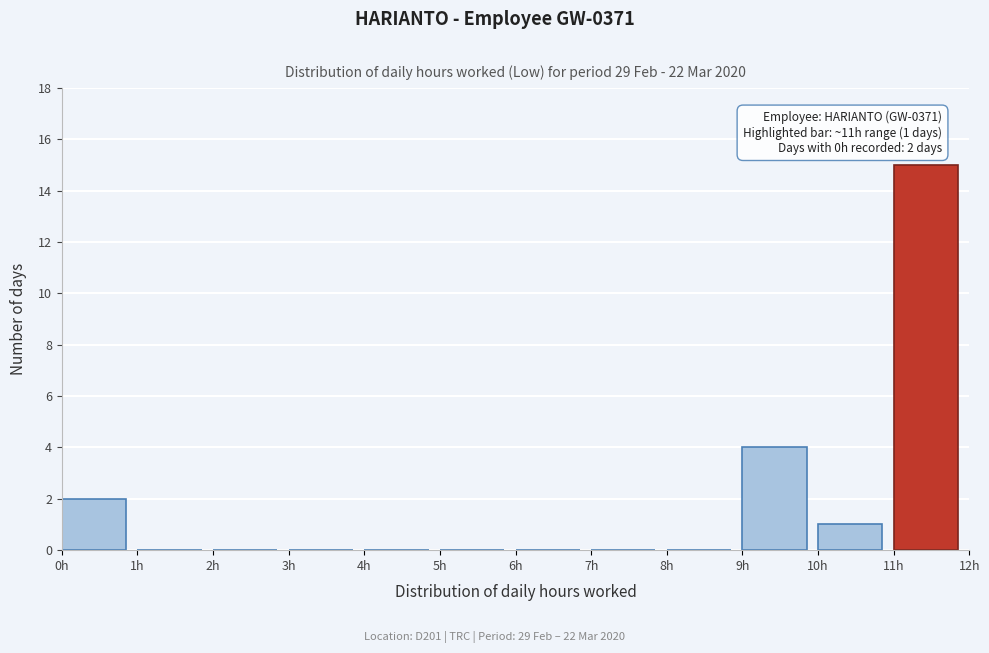

Which range on the x-axis has the tallest bar?

11 to 12